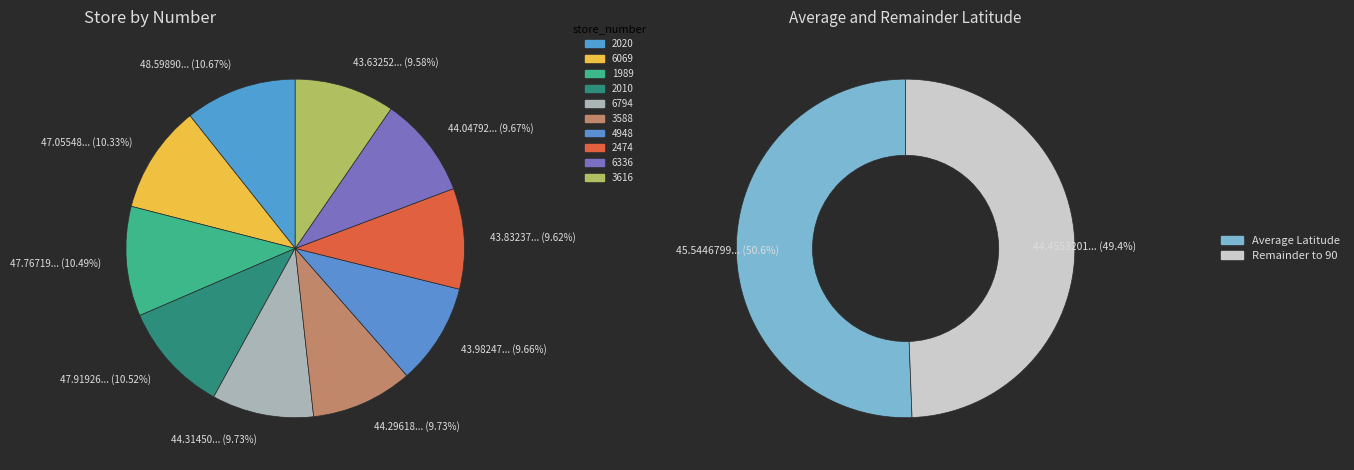

To the nearest percent, what is the average slice percentage?

10%